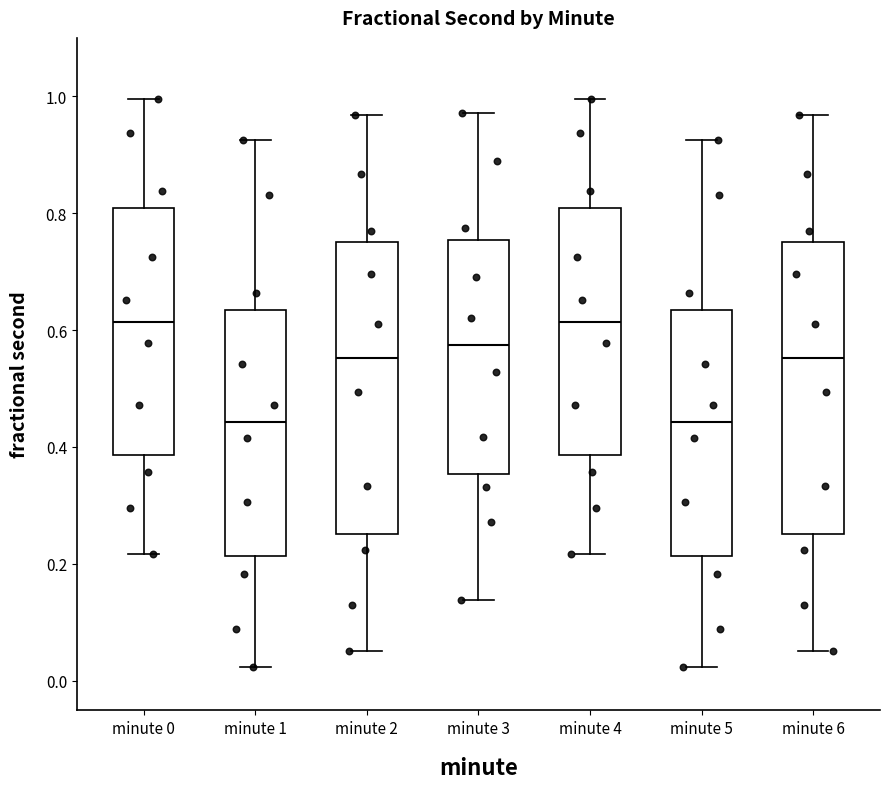

Reading left to right, transcribe this box plot: for each box, give where its median line is, the range the box spans, and where its two whiskers end, as read against the y-axis. The values are not printed on the chart, so give them approximately, as read against the axis.

minute 0: median 0.62, box 0.38 to 0.80, whiskers 0.22 to 1.00
minute 1: median 0.44, box 0.22 to 0.64, whiskers 0.02 to 0.92
minute 2: median 0.56, box 0.26 to 0.76, whiskers 0.06 to 0.96
minute 3: median 0.58, box 0.36 to 0.76, whiskers 0.14 to 0.98
minute 4: median 0.62, box 0.38 to 0.80, whiskers 0.22 to 1.00
minute 5: median 0.44, box 0.22 to 0.64, whiskers 0.02 to 0.92
minute 6: median 0.56, box 0.26 to 0.76, whiskers 0.06 to 0.96